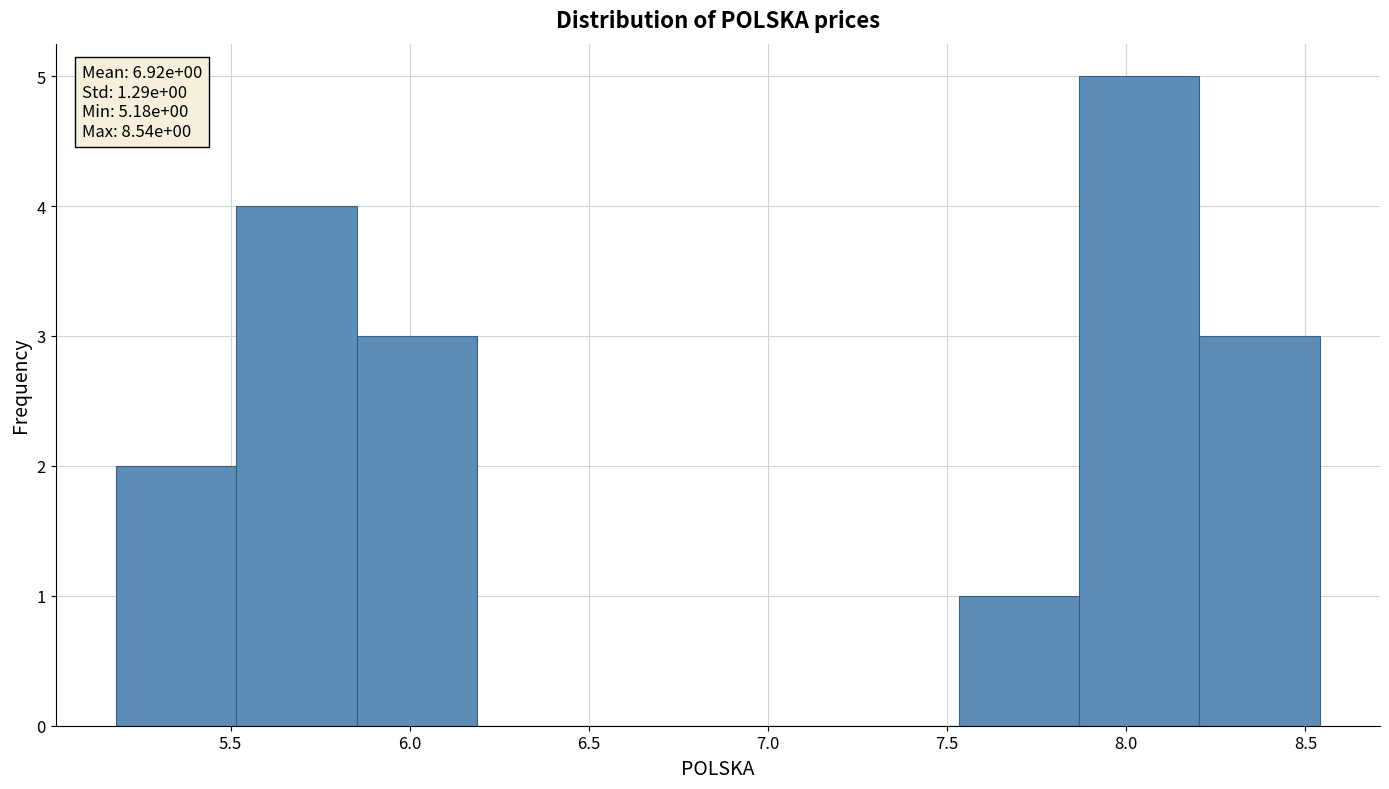

Over which range of the x-axis is the bar tallest?

7.85 to 8.20